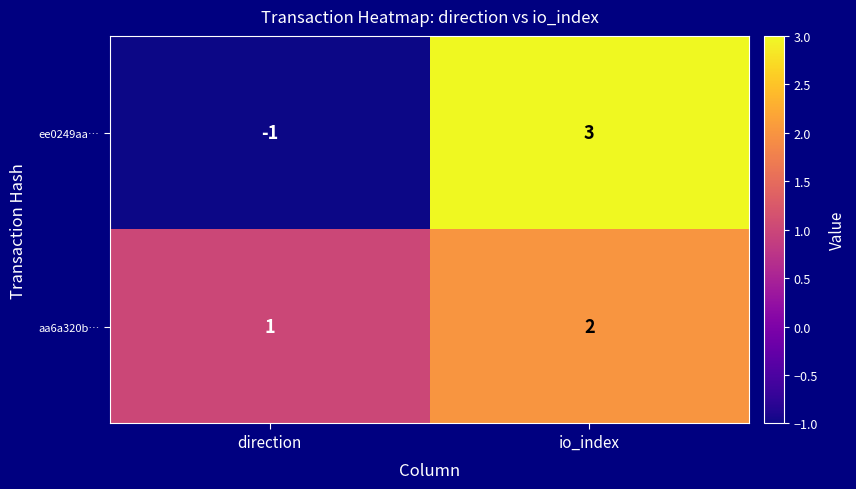

How many series are shown in this chart?

2